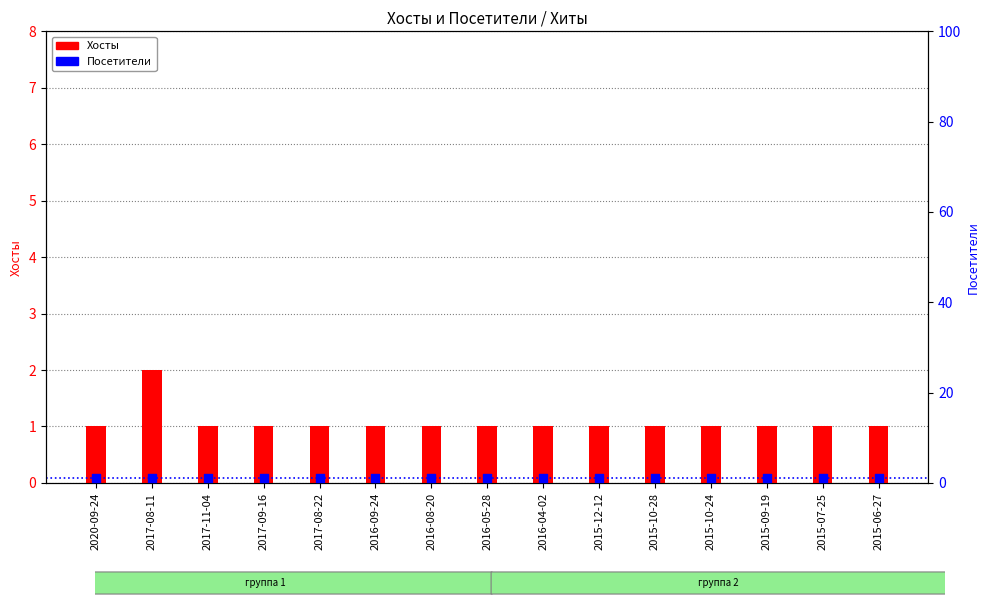

Which series reaches the minimum Y coordinate?

Хосты